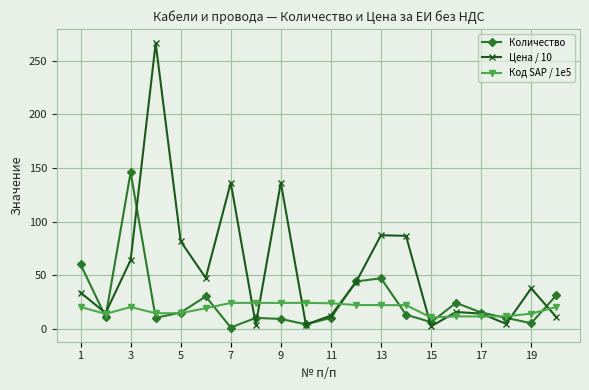

What is the difference between the maximum and minimum values in the Код SAP / 1e5 series?

13.7